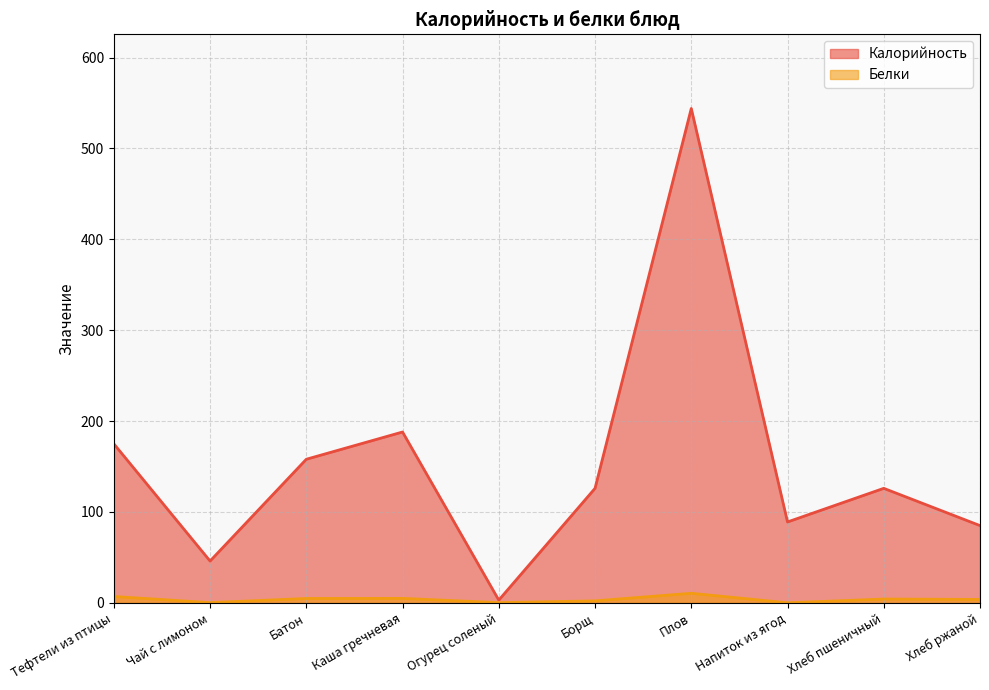

What is the difference between the maximum and minimum values in the Калорийность series?

541.0